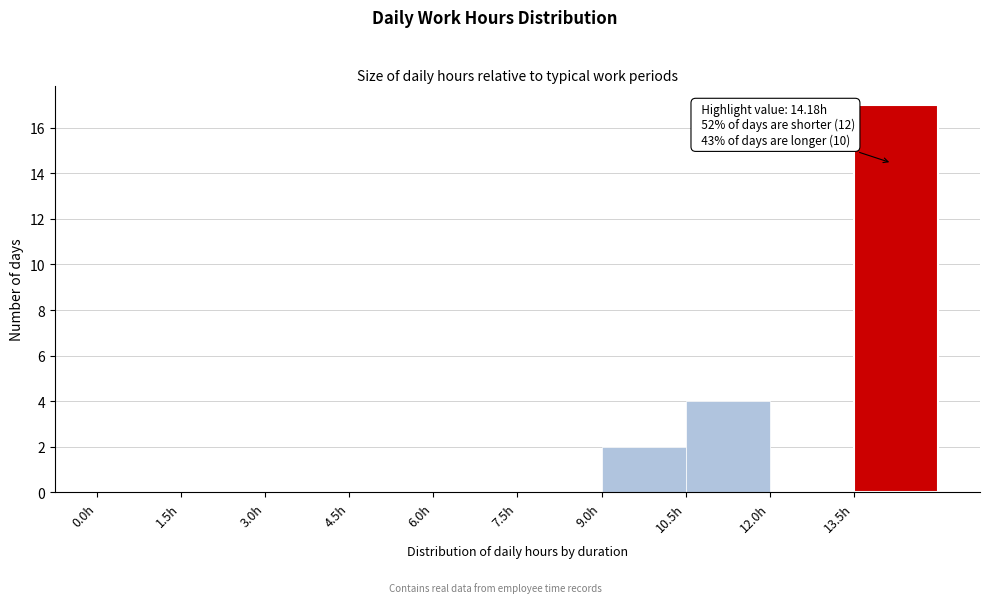

Over which range of the x-axis is the bar tallest?

13.5 to 15.0